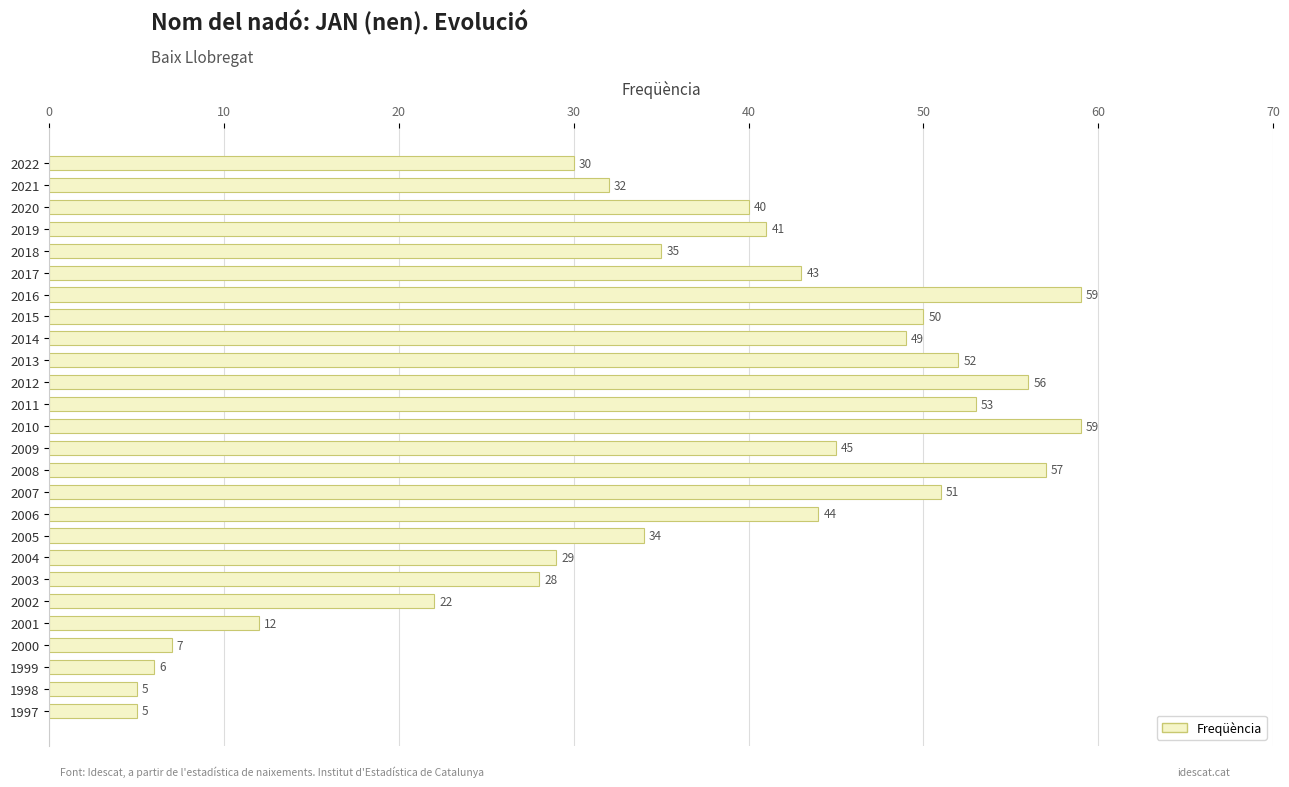

Reading bottom to top, transcribe all the data shown in this chart.

1997=5	1998=5	1999=6	2000=7	2001=12	2002=22	2003=28	2004=29	2005=34	2006=44	2007=51	2008=57	2009=45	2010=59	2011=53	2012=56	2013=52	2014=49	2015=50	2016=59	2017=43	2018=35	2019=41	2020=40	2021=32	2022=30